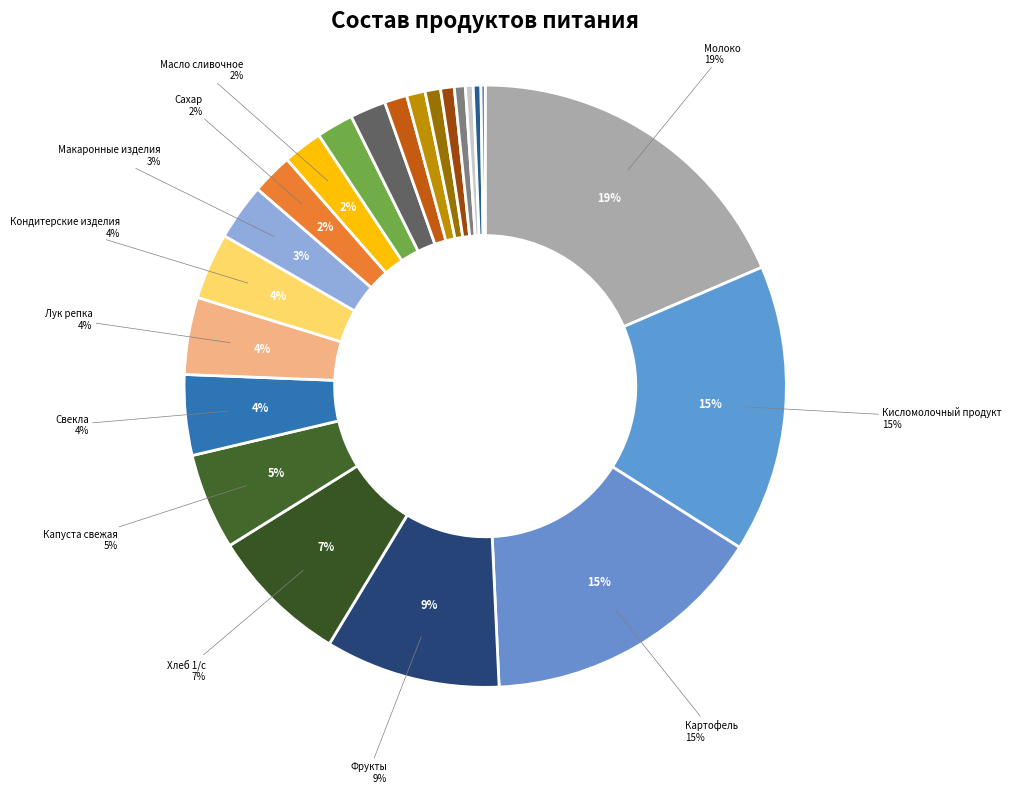

How many segments does this pie chart have?

22